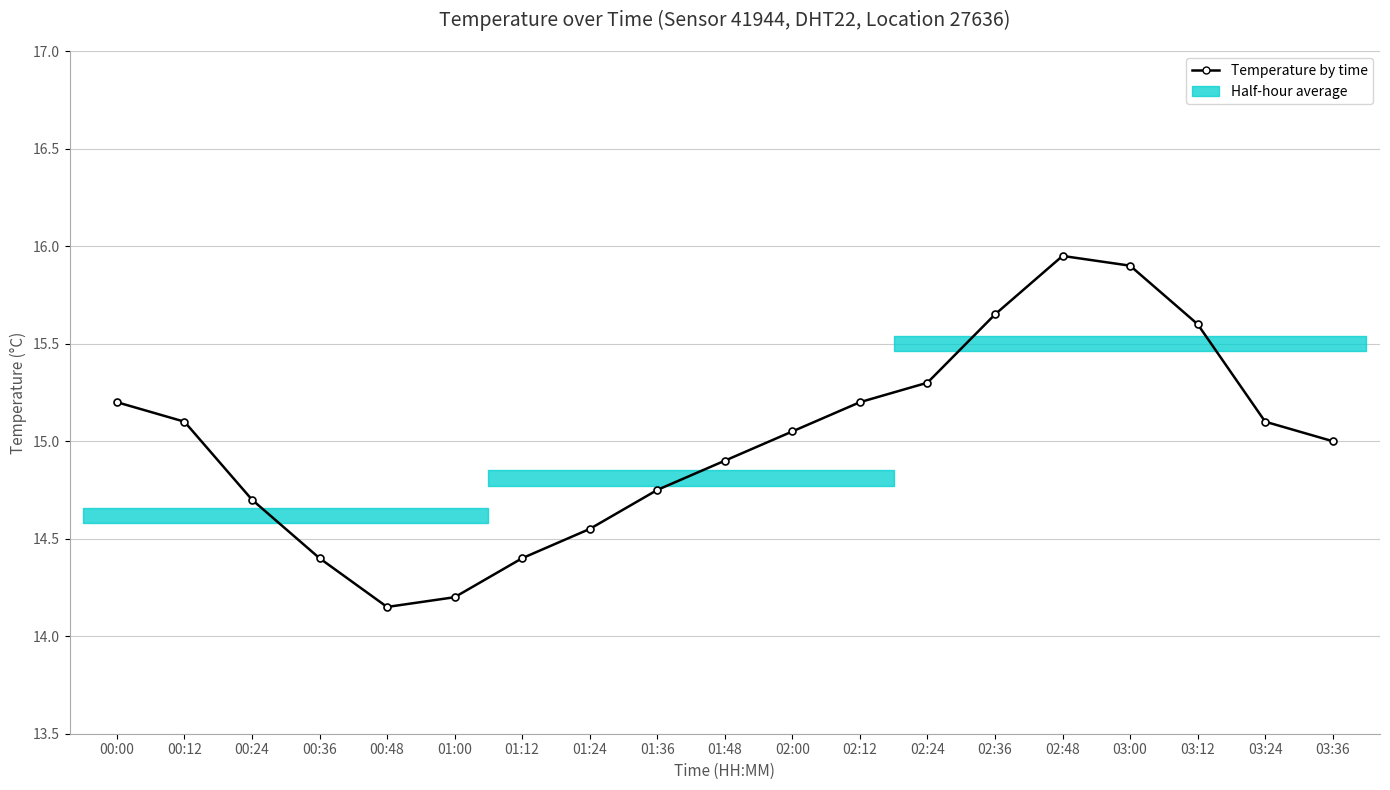

Approximately how many times larger is the value at 00:12 compared to 02:00?

1.0